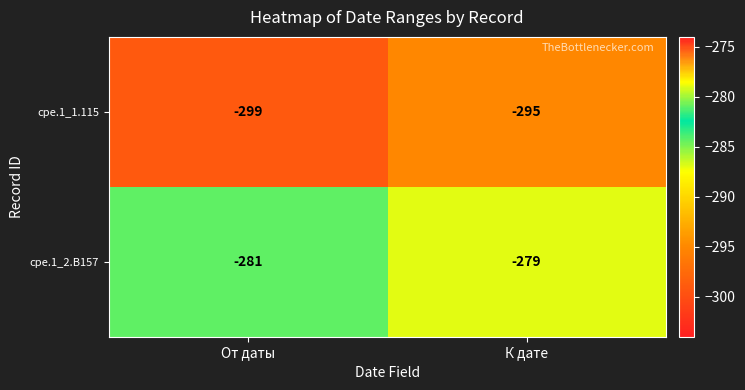

What is the spread (max minus min) of values at К дате?

16